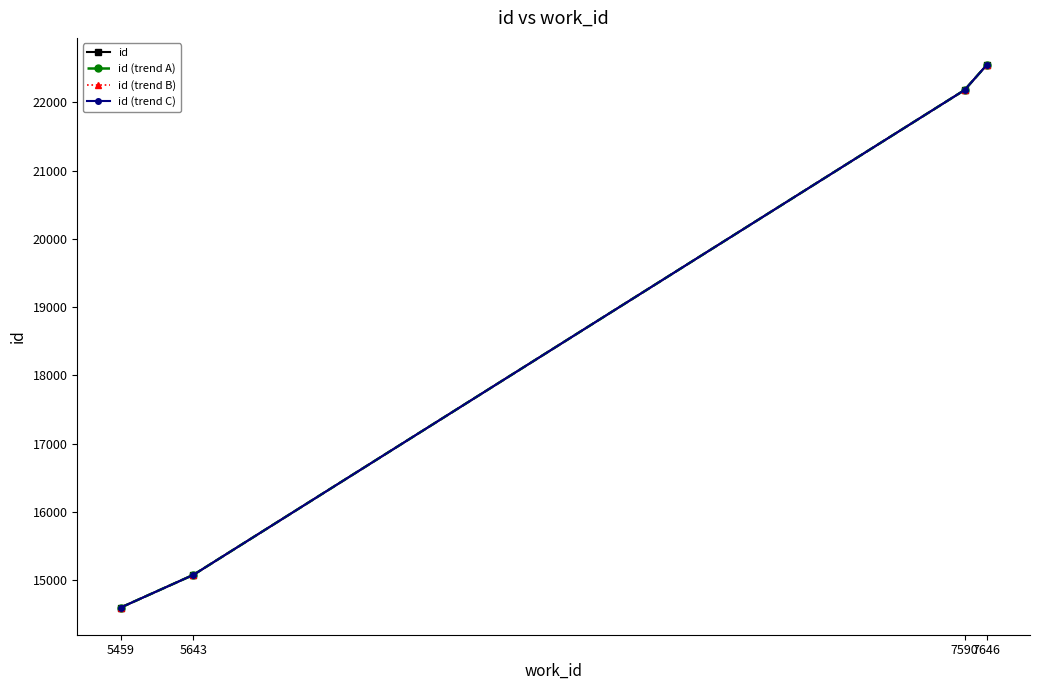

What is the smallest value displayed?

14601